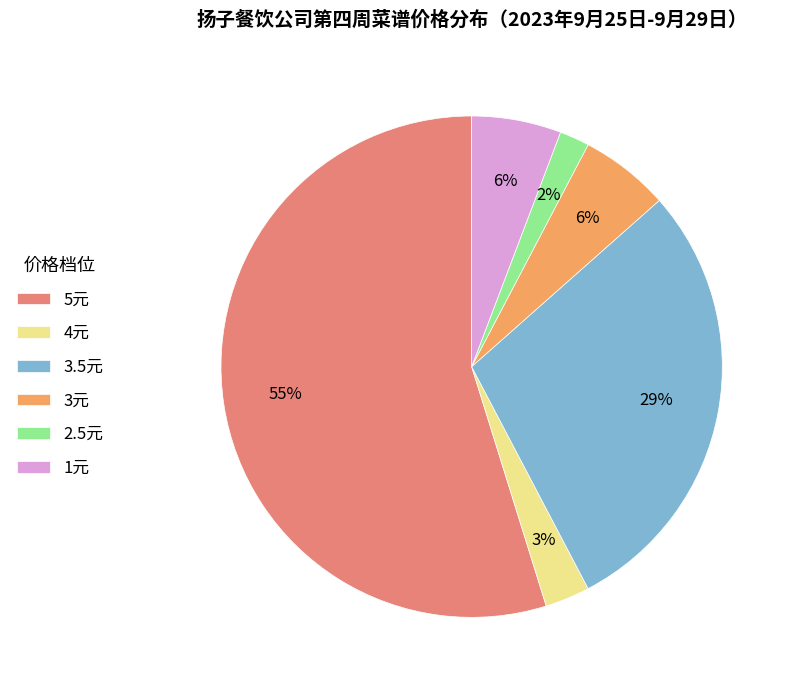

Combined, do 5元 and 4元 account for over 50%?

Yes